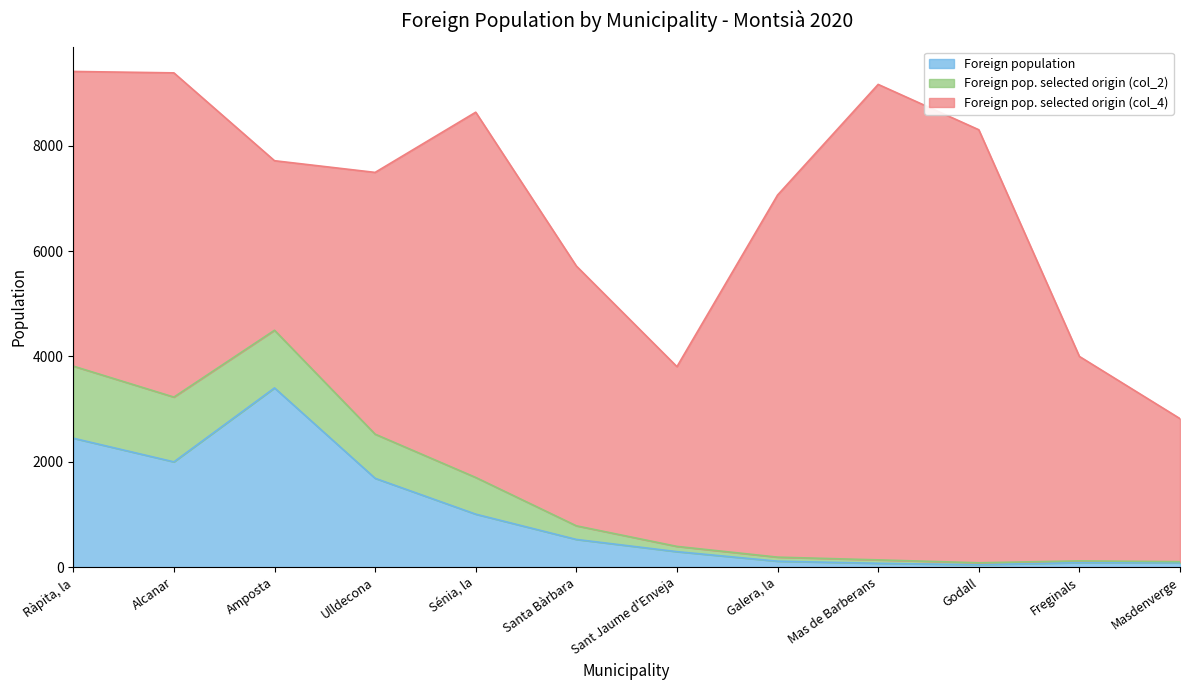

At which category is the sum across all series the highest?

Ràpita, la